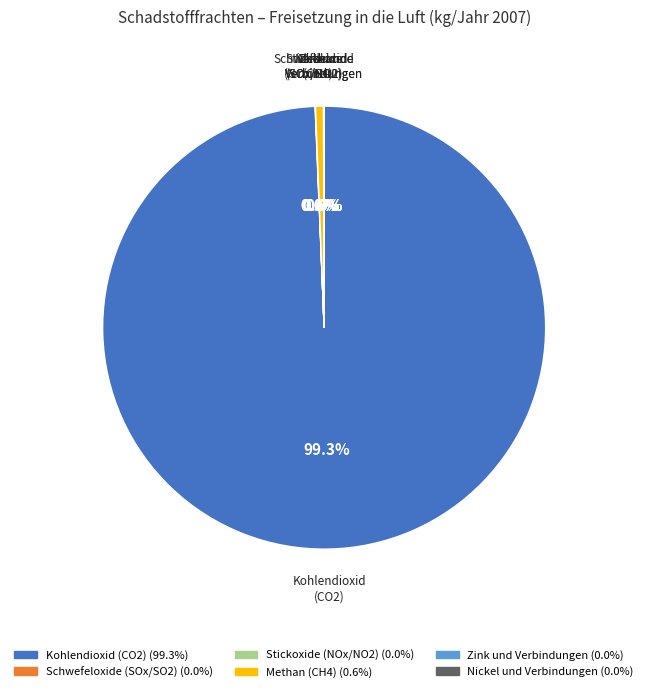

Does any single category account for the majority?

Yes